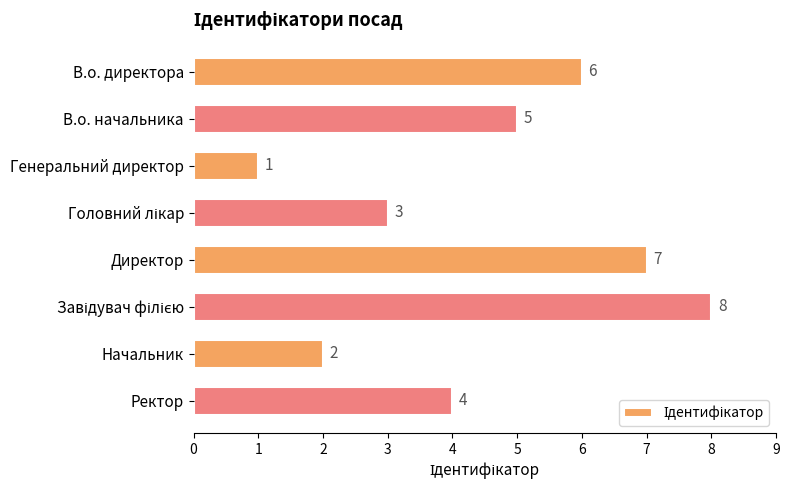

Count the number of categories in the chart.

8